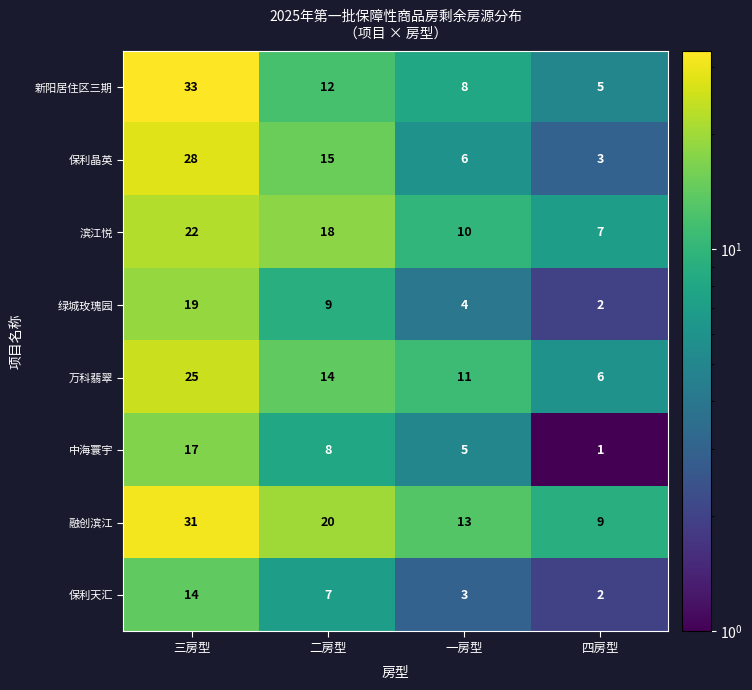

What is the difference between the highest and lowest values at 二房型?

13